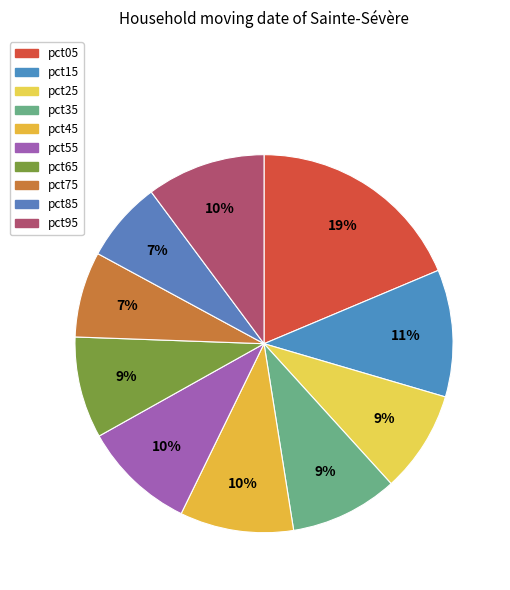

Is there any slice that represents more than half of the pie?

No